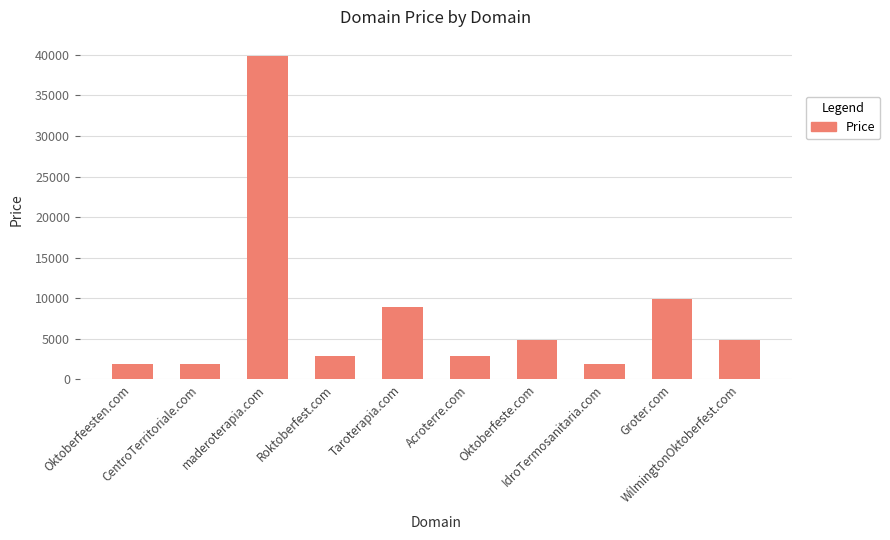

What is the sum of all values?

79880